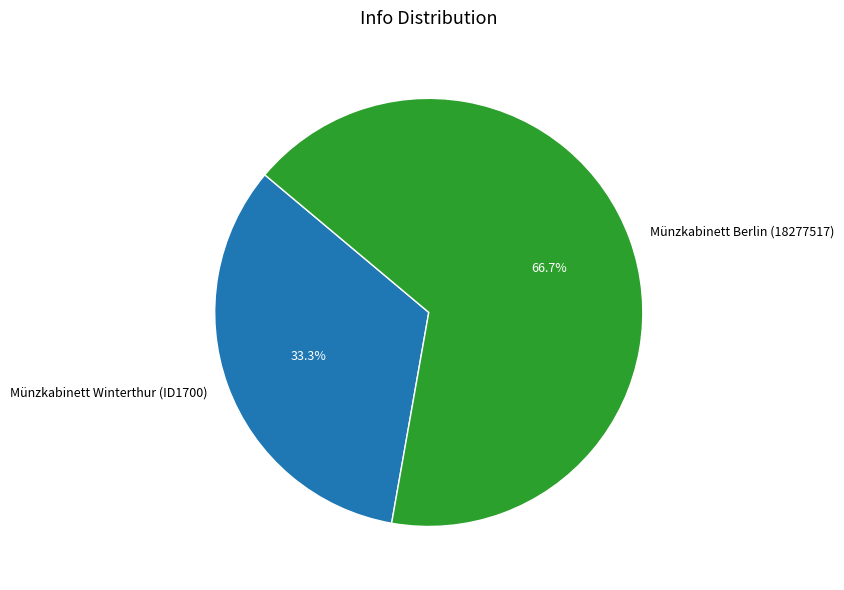

Is it true that Münzkabinett Berlin (18277517) is 67% of the pie?

True